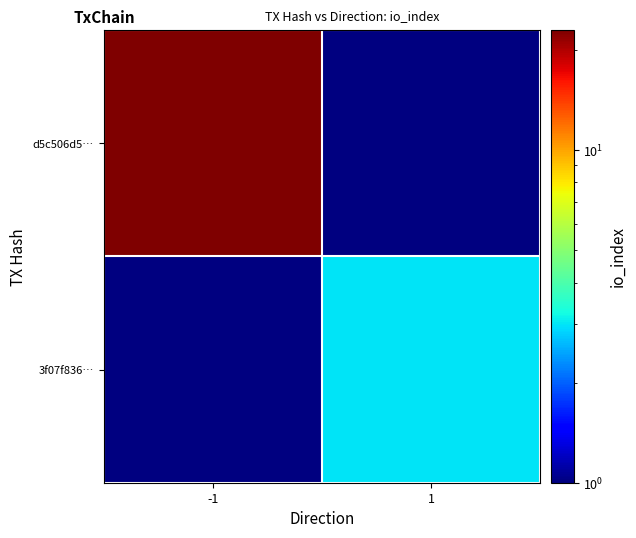

List the series in order of their overall mean, lowest first.

d5c506d5…, 3f07f836…